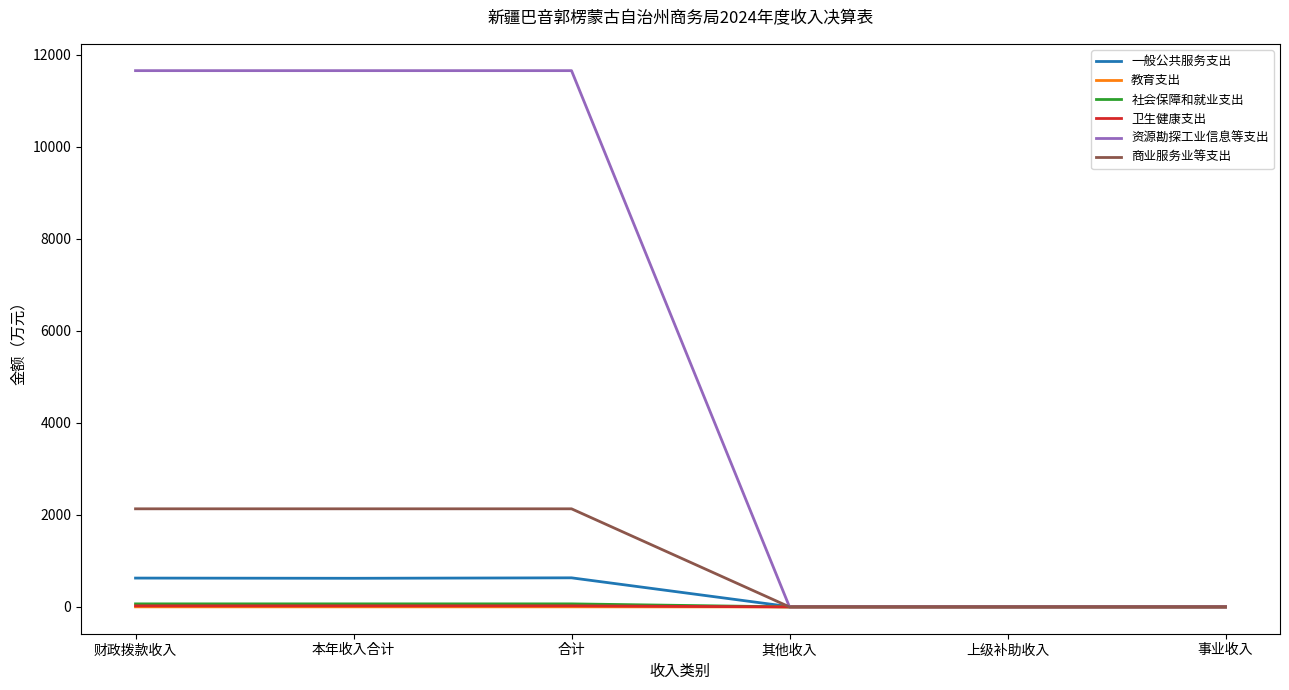

Which series has the largest total across all categories?

资源勘探工业信息等支出